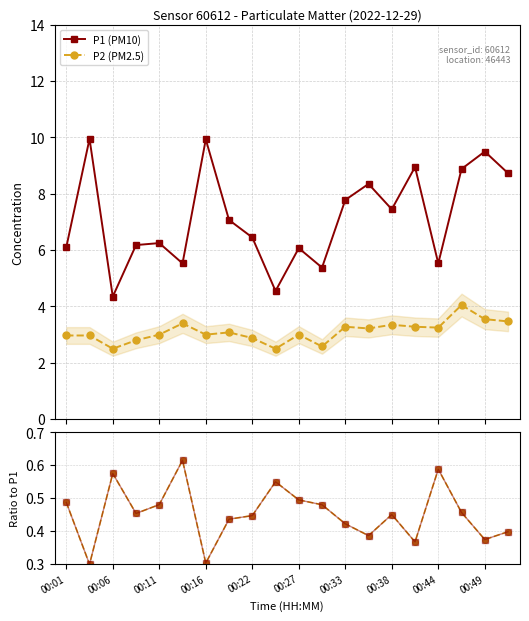

What is the difference between the P2 (PM2.5) values at 00:33 and 00:11?

0.3